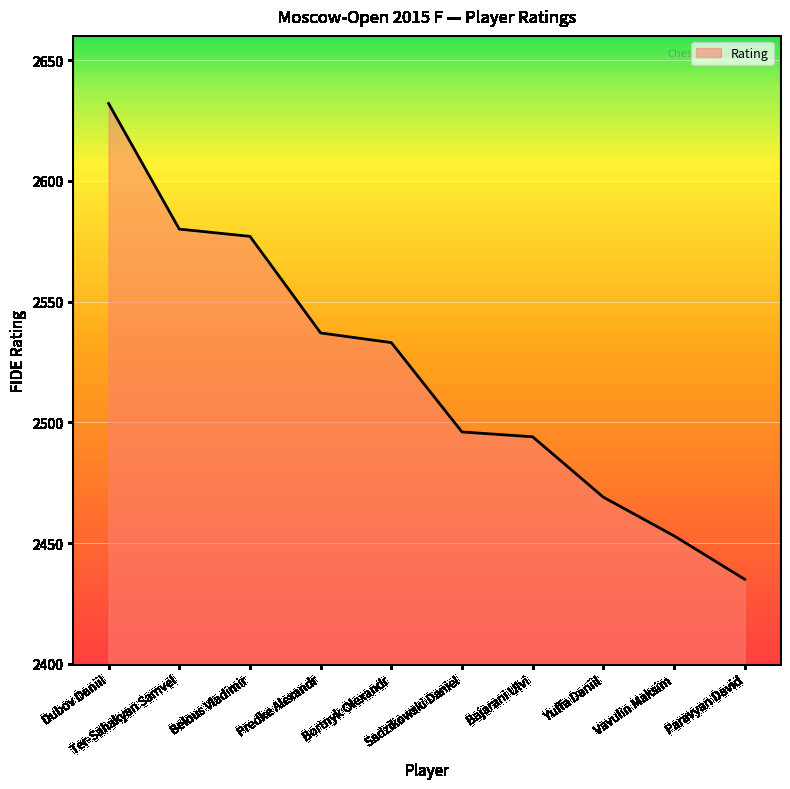

What is the maximum value shown in the chart?

2632